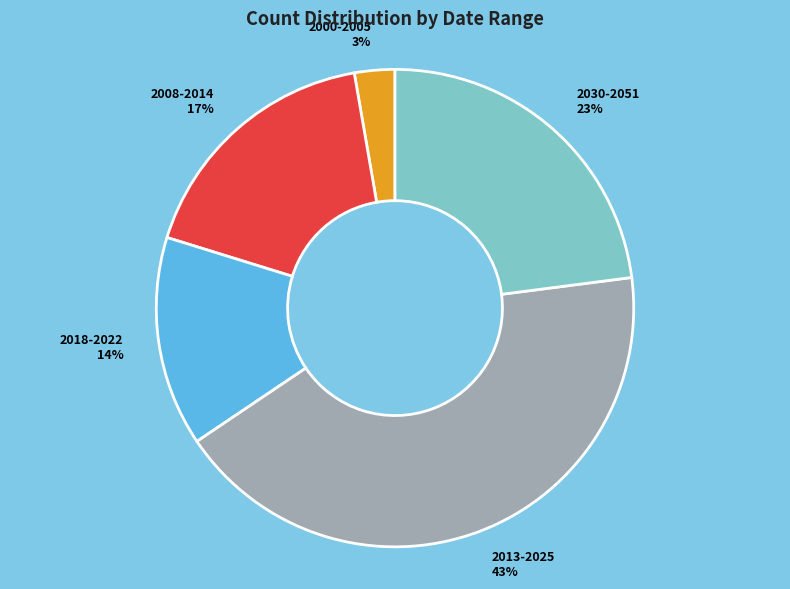

To the nearest percent, what is the average slice percentage?

20%